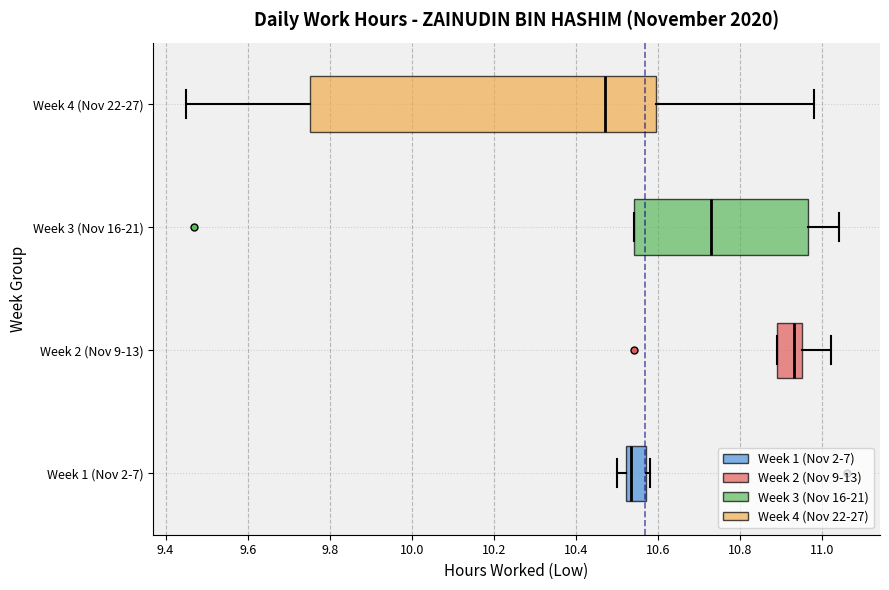

Reading bottom to top, transcribe this box plot: for each box, give where its median line is, the range the box spans, and where its two whiskers end, as read against the x-axis. The values are not printed on the chart, so give them approximately, as read against the axis.

Week 1 (Nov 2-7): median 10.54, box 10.52 to 10.58, whiskers 10.50 to 10.58 (just right of the box's right edge)
Week 2 (Nov 9-13): median 10.94, box 10.90 to 10.96, whiskers 10.90 to 11.02
Week 3 (Nov 16-21): median 10.74, box 10.54 to 10.96, whiskers 10.54 to 11.04
Week 4 (Nov 22-27): median 10.48, box 9.76 to 10.60, whiskers 9.46 to 10.98